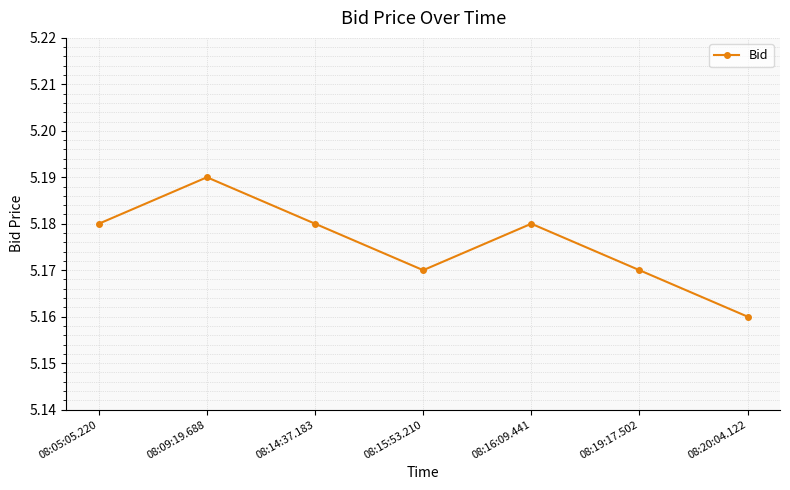

Which label corresponds to the largest value in the chart?

08:09:19.688